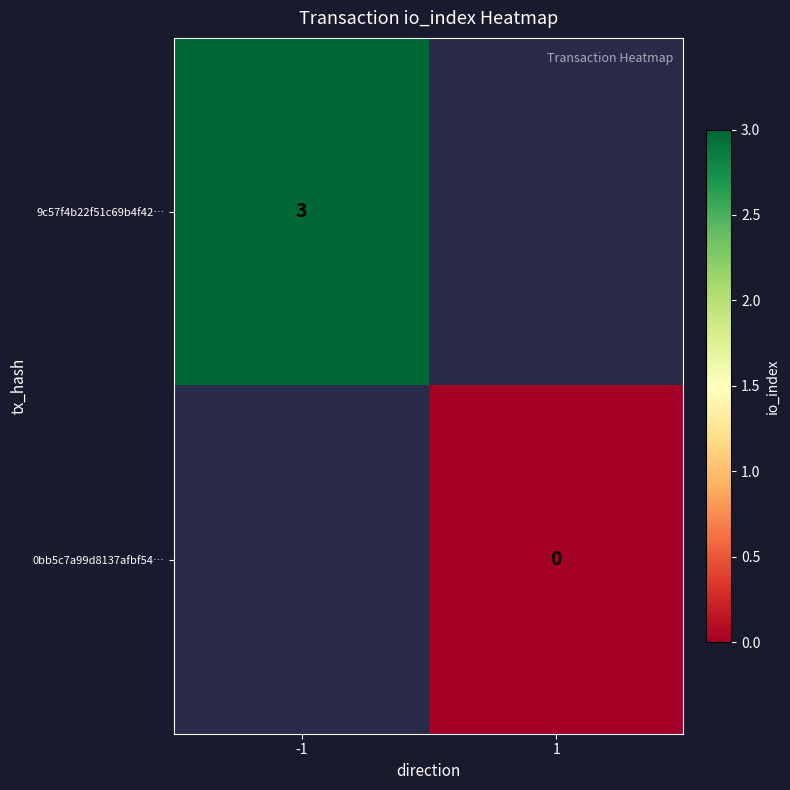

How many distinct data groups are displayed?

2